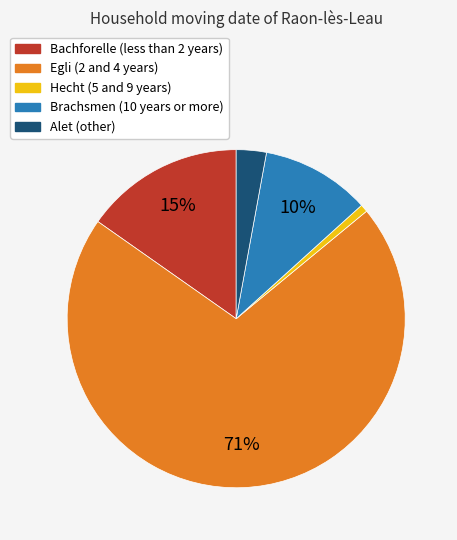

To the nearest percent, what is the average slice percentage?

20%